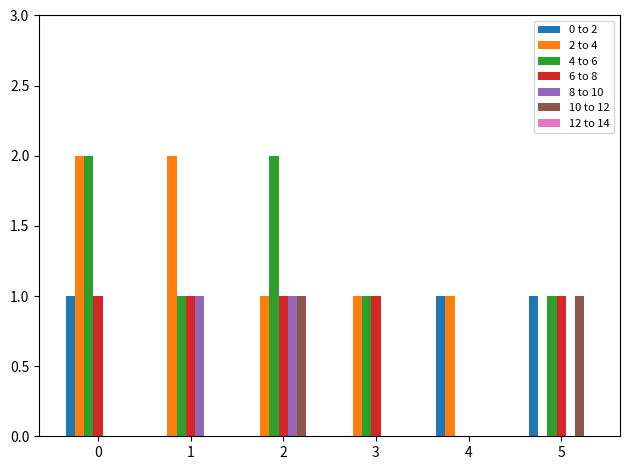

The 4 to 6 series shows 2 at 3. True or false?

False